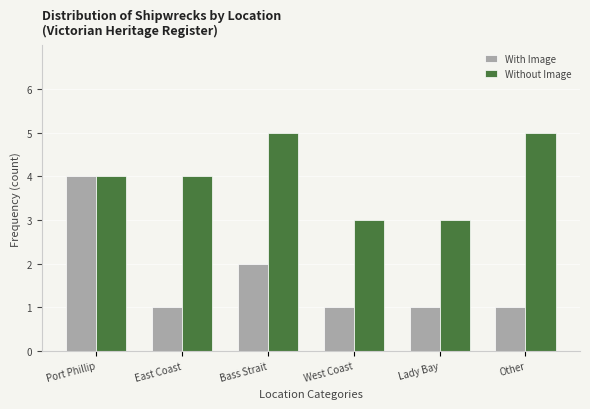

The With Image series shows 1 at Port Phillip. True or false?

False